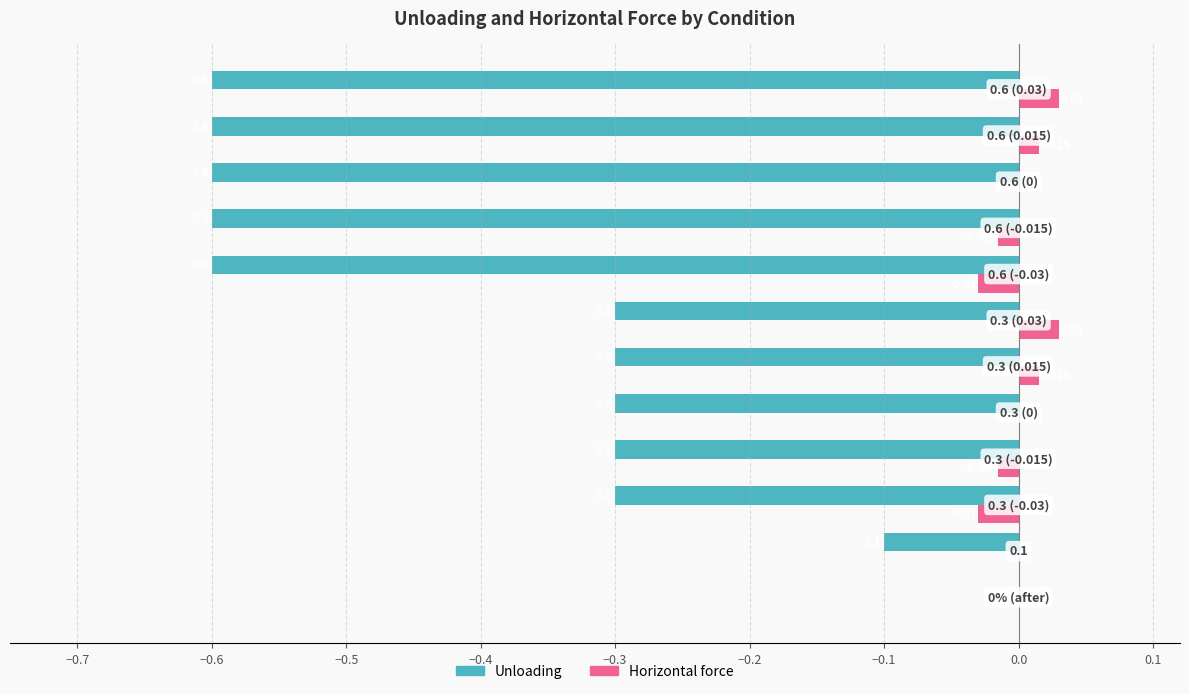

What are all the series names shown in the legend?

Unloading, Horizontal force